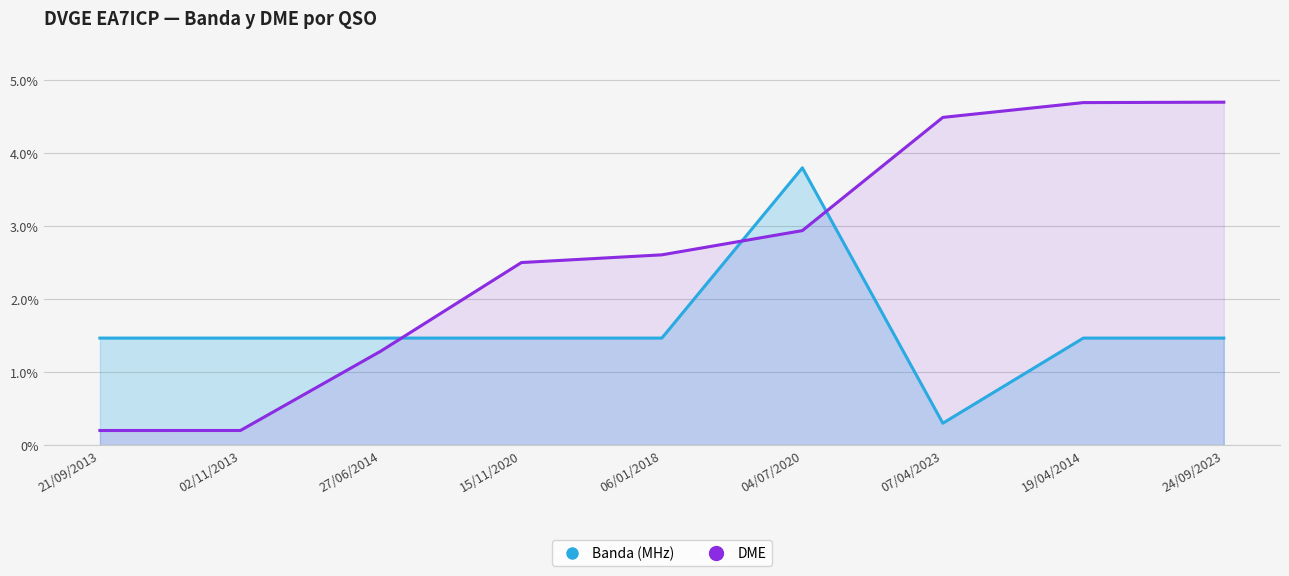

At which label does DME reach its peak?

24/09/2023